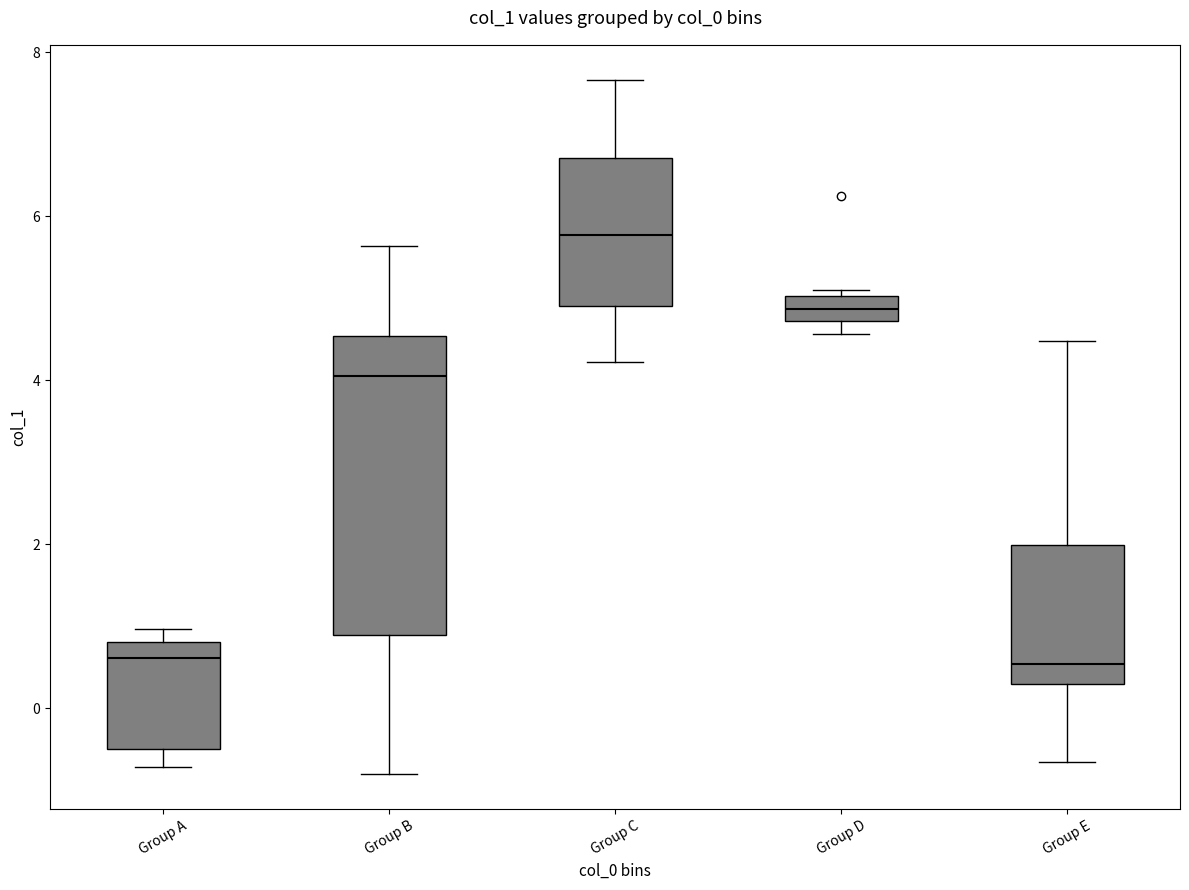

Reading left to right, read every box against the y-axis: the position of its median line, the range the box covers, and the ends of its whiskers. The values are not printed on the chart, so give them approximately, as read against the axis.

Group A: median 0.6, box -0.4 to 0.8, whiskers -0.8 to 1.0
Group B: median 4.0, box 0.8 to 4.6, whiskers -0.8 to 5.6
Group C: median 5.8, box 5.0 to 6.8, whiskers 4.2 to 7.6
Group D: median 4.8 (inside the box), box 4.8 to 5.0, whiskers 4.6 to 5.0 (just above the box's upper edge)
Group E: median 0.6, box 0.2 to 2.0, whiskers -0.6 to 4.4